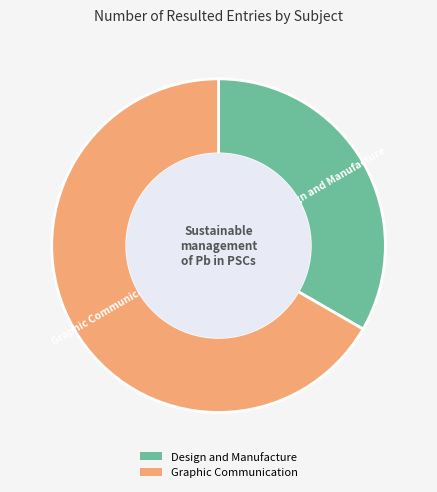

Do Design and Manufacture and Graphic Communication together represent more than half of the pie?

Yes